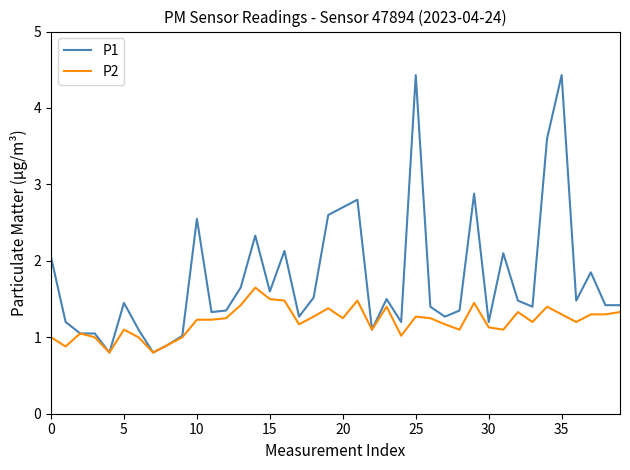

Rank the series by their average value, from lowest to highest.

P2, P1